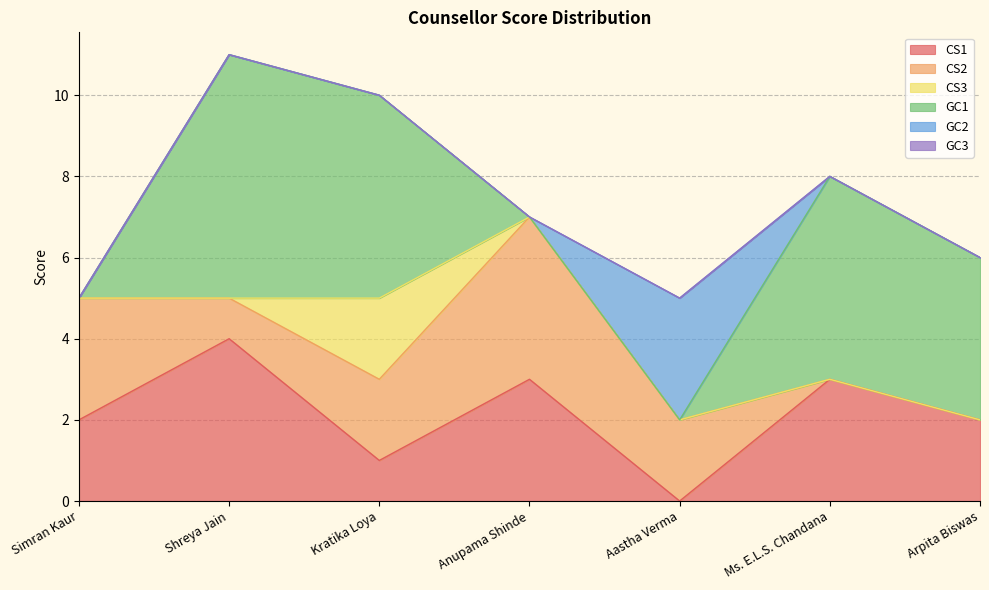

What is the total value across all series at Aastha Verma?

5